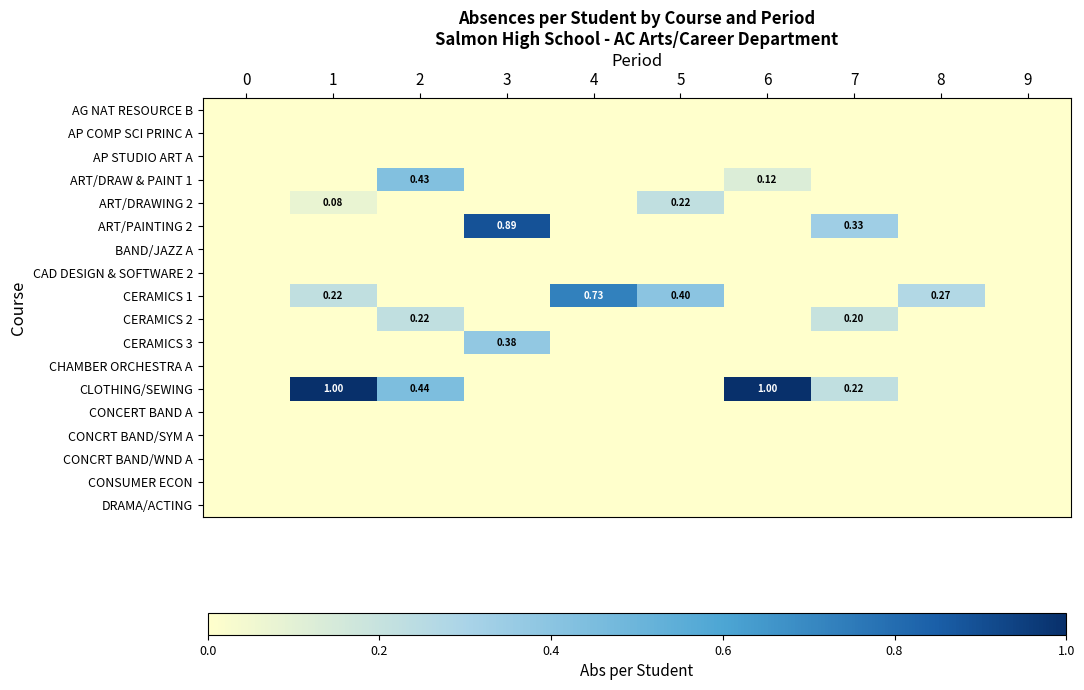

The CLOTHING/SEWING series shows 0.2 at 1. True or false?

False